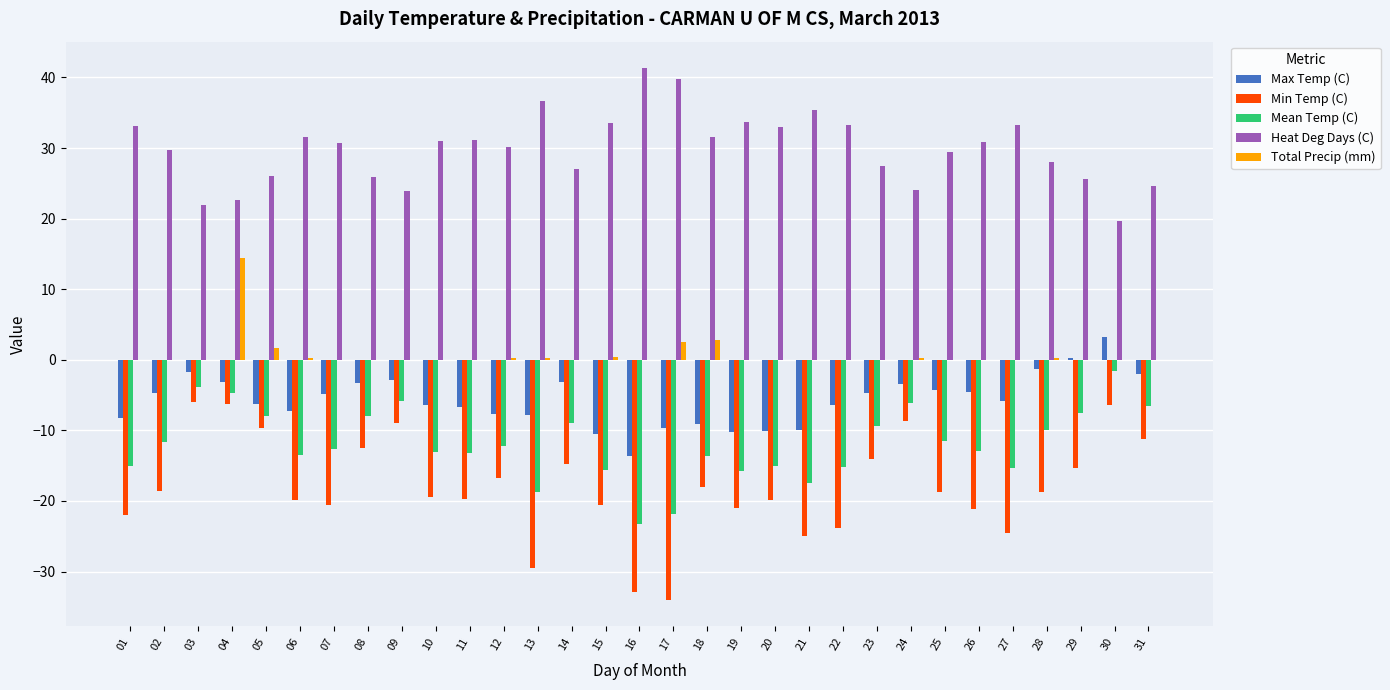

Does the chart contain stacked bars?

No